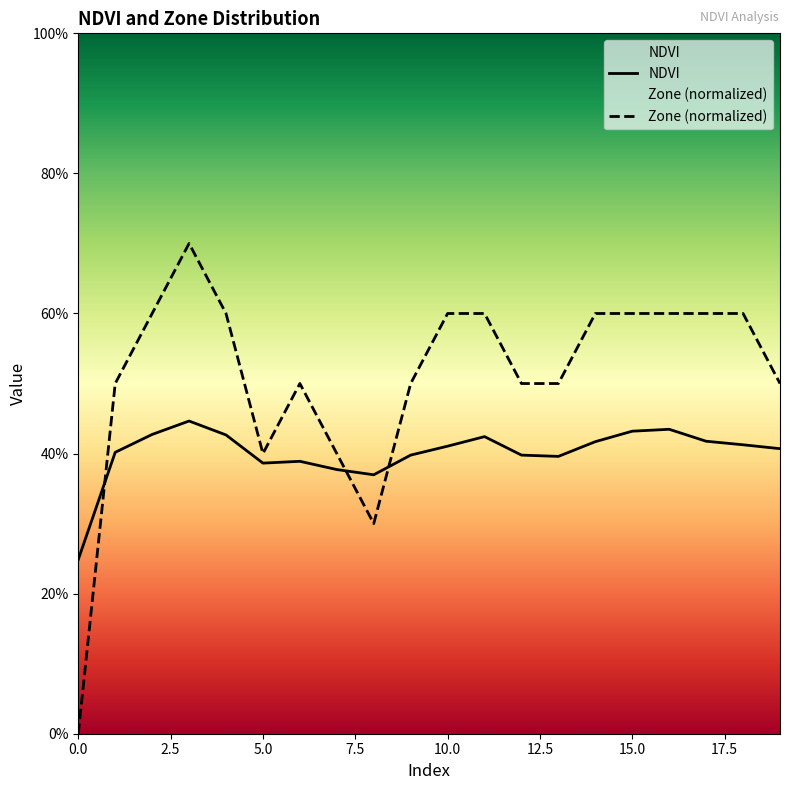

Which has a higher value, 16 or 13?

16